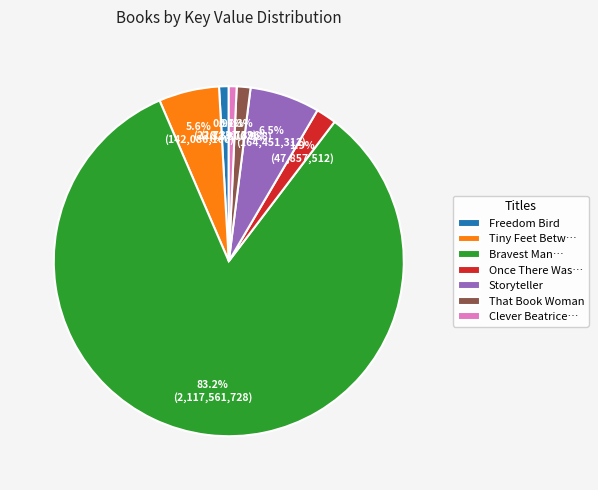

Which category has the biggest portion of the pie?

Bravest Man…